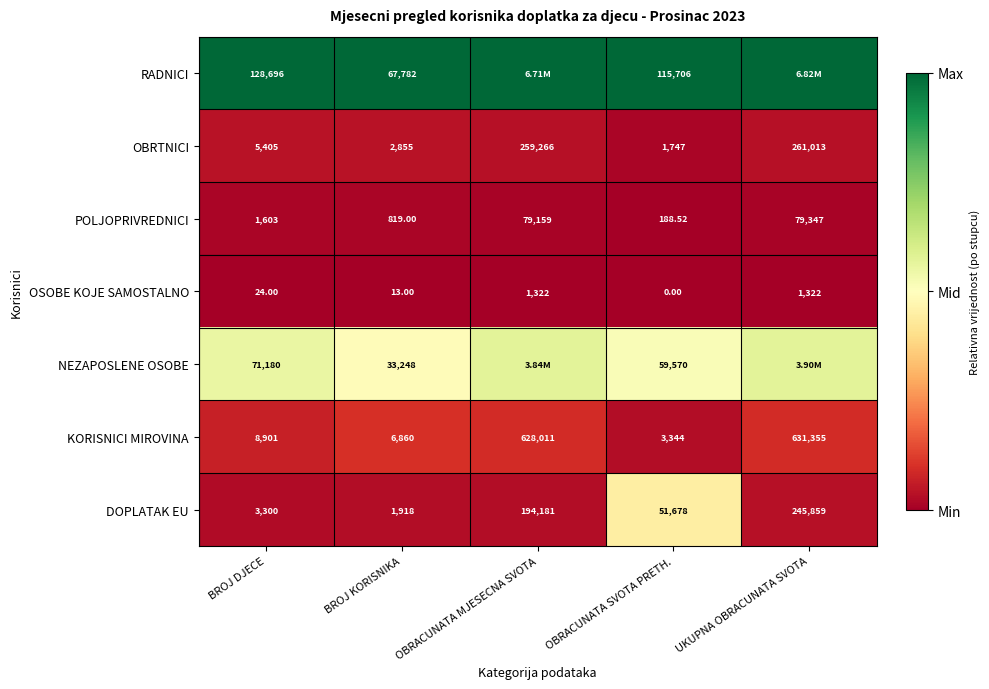

Between BROJ DJECE and BROJ KORISNIKA, which series saw the biggest shift?

RADNICI